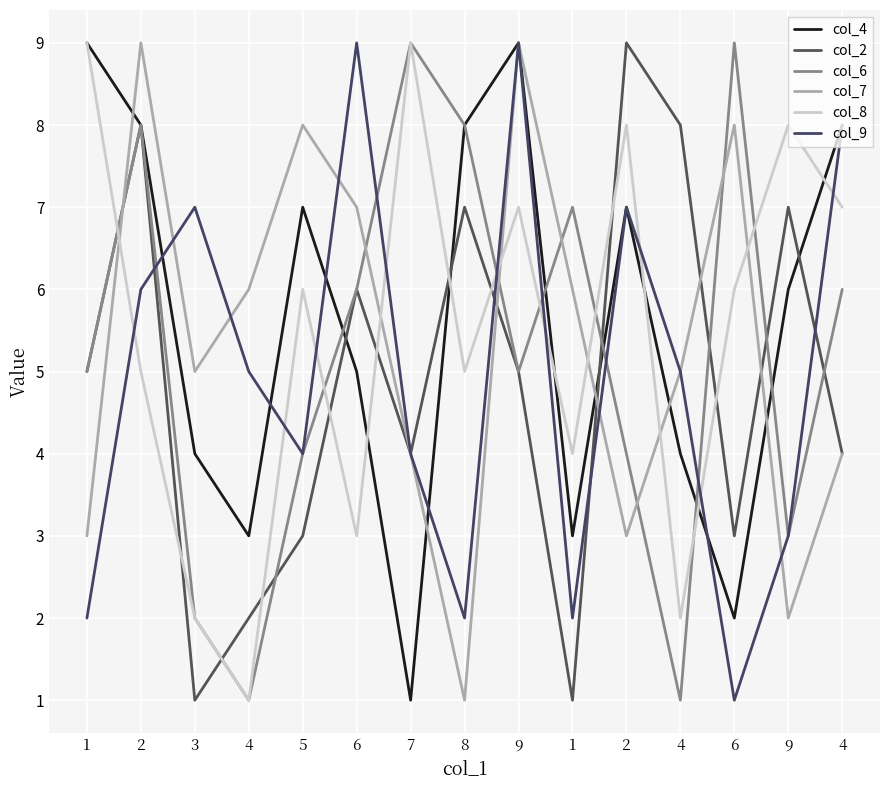

Does the chart display data point markers on the line(s)?

No